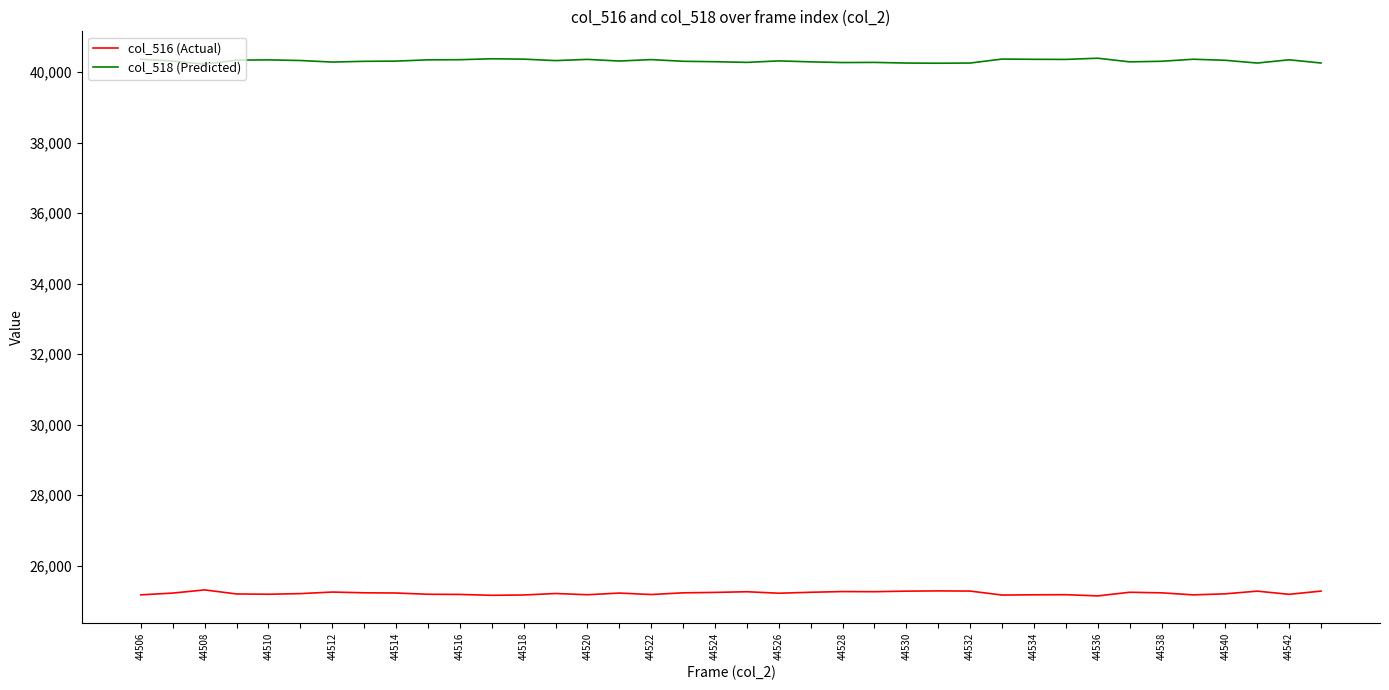

What is the greatest value displayed?

40391